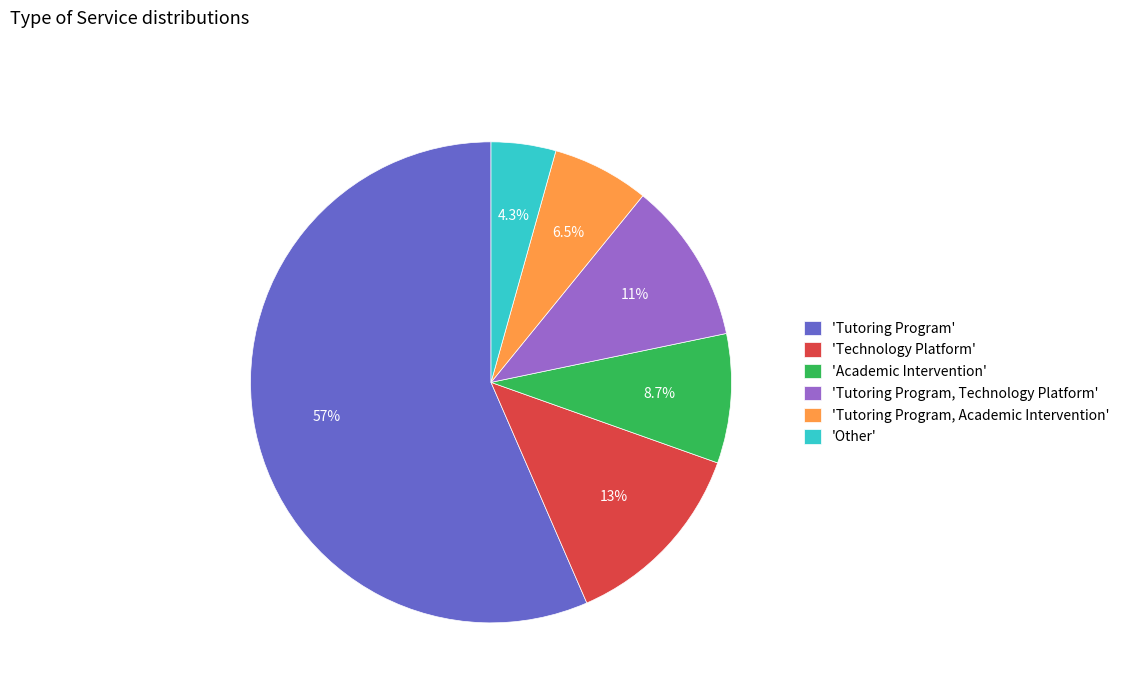

How many slices are in this pie chart?

6